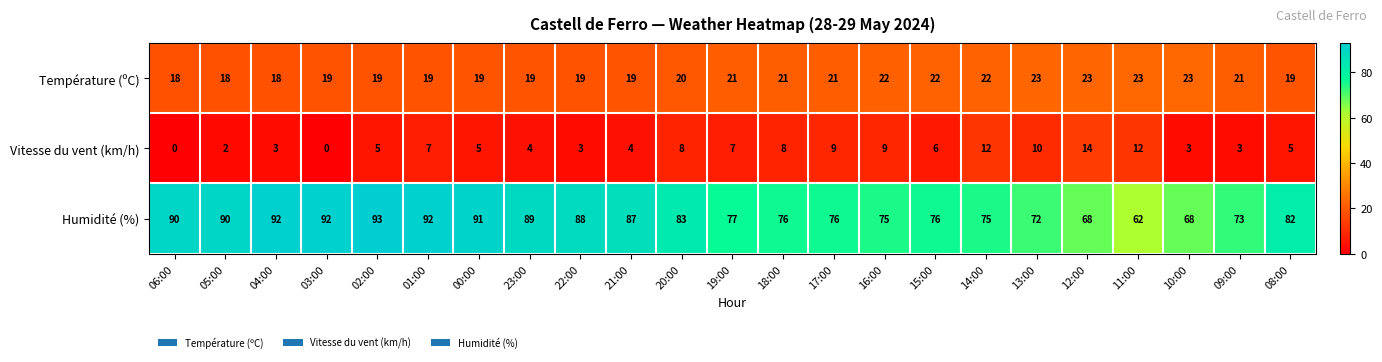

Is it true that Température (ºC) equals 13 at 02:00?

False